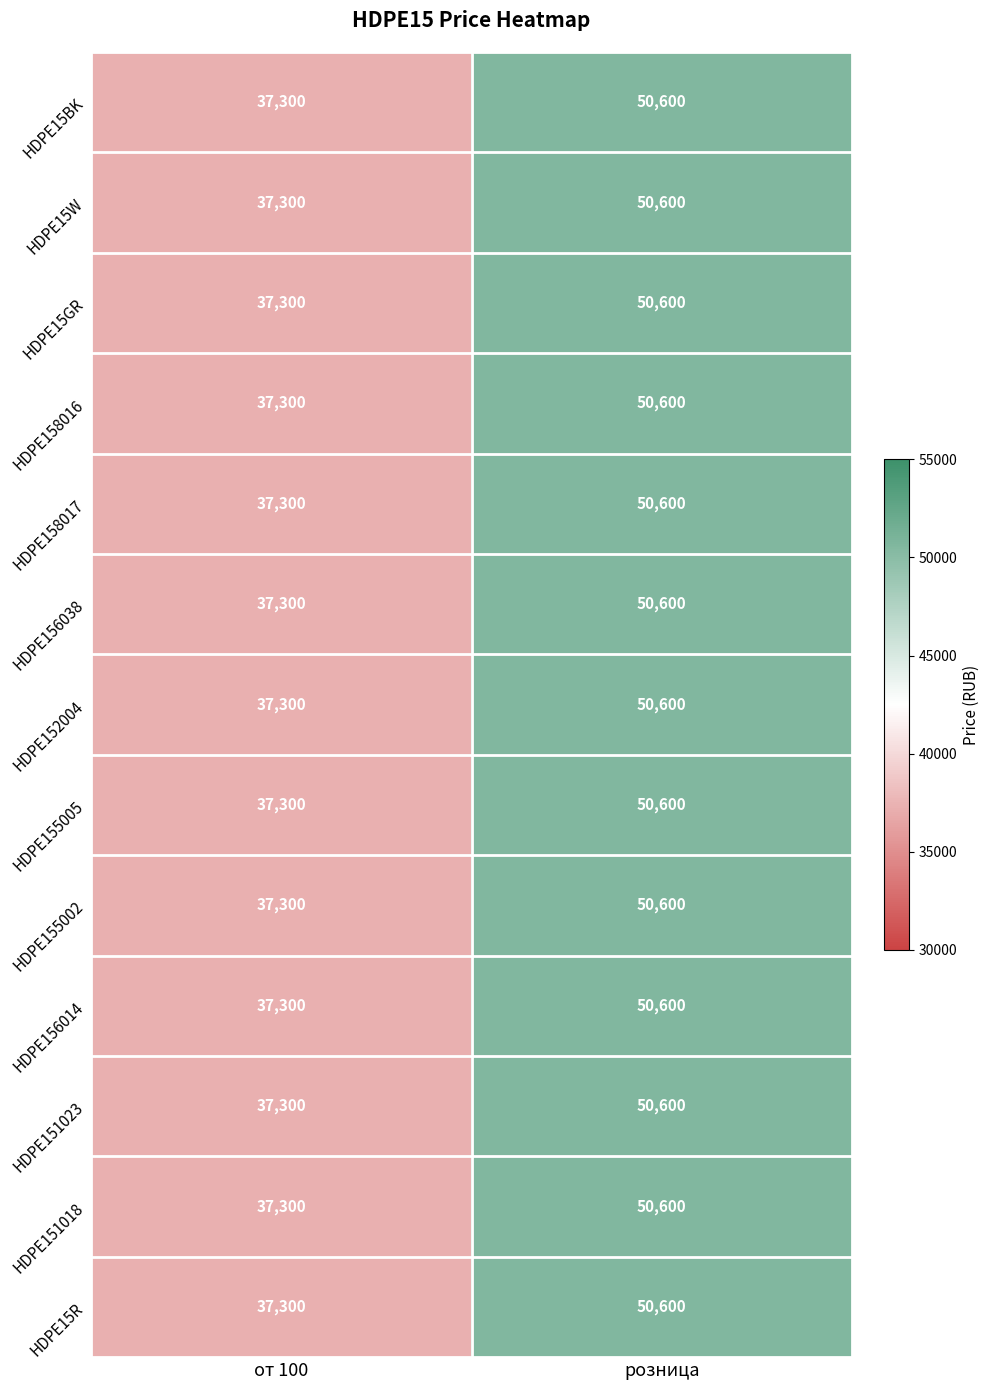

Is the value of HDPE155005 at от 100 greater than the value of HDPE15W at розница?

No